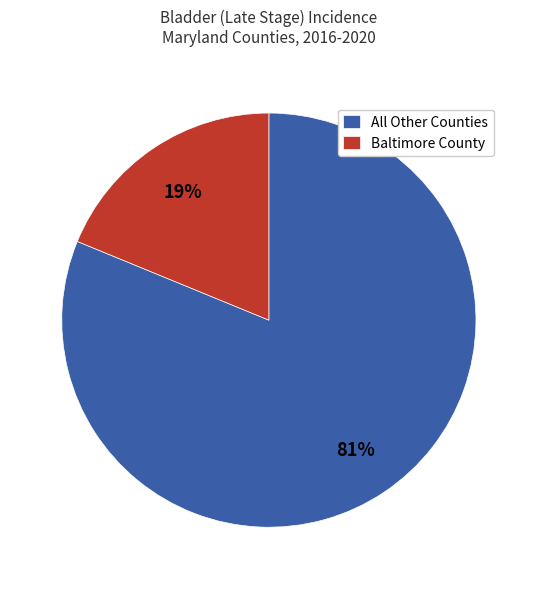

To the nearest percent, what portion does Baltimore County represent?

19%